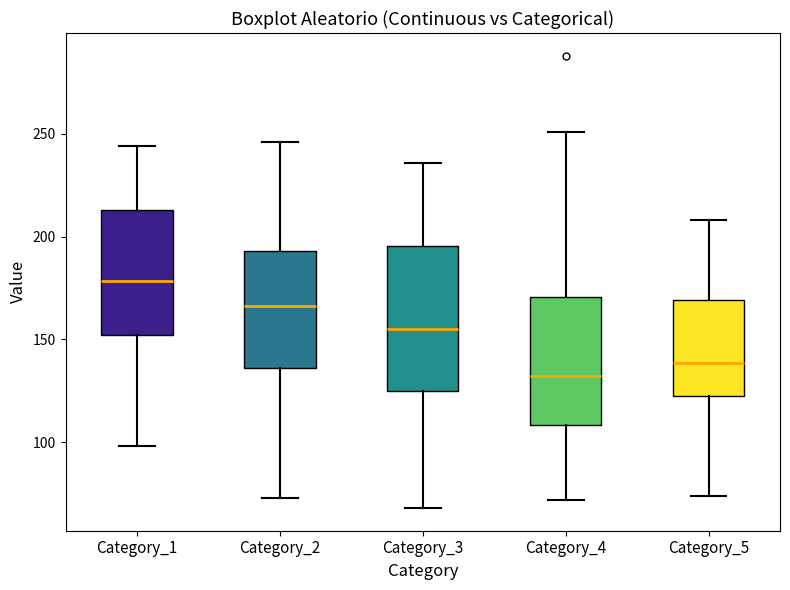

Comparing the boxes themselves (not the whiskers), which one is the tallest?

Category_3